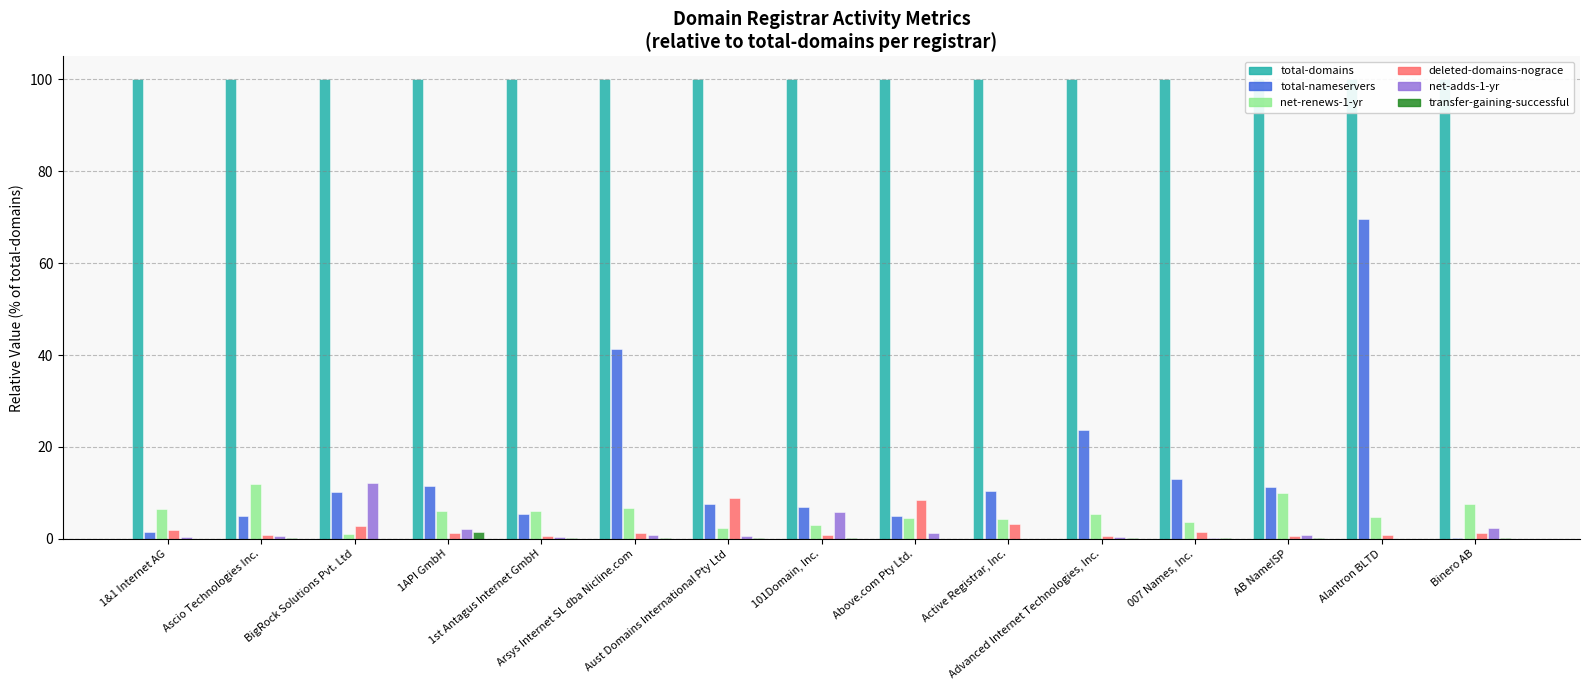

How many values in the transfer-gaining-successful series exceed 0?

12